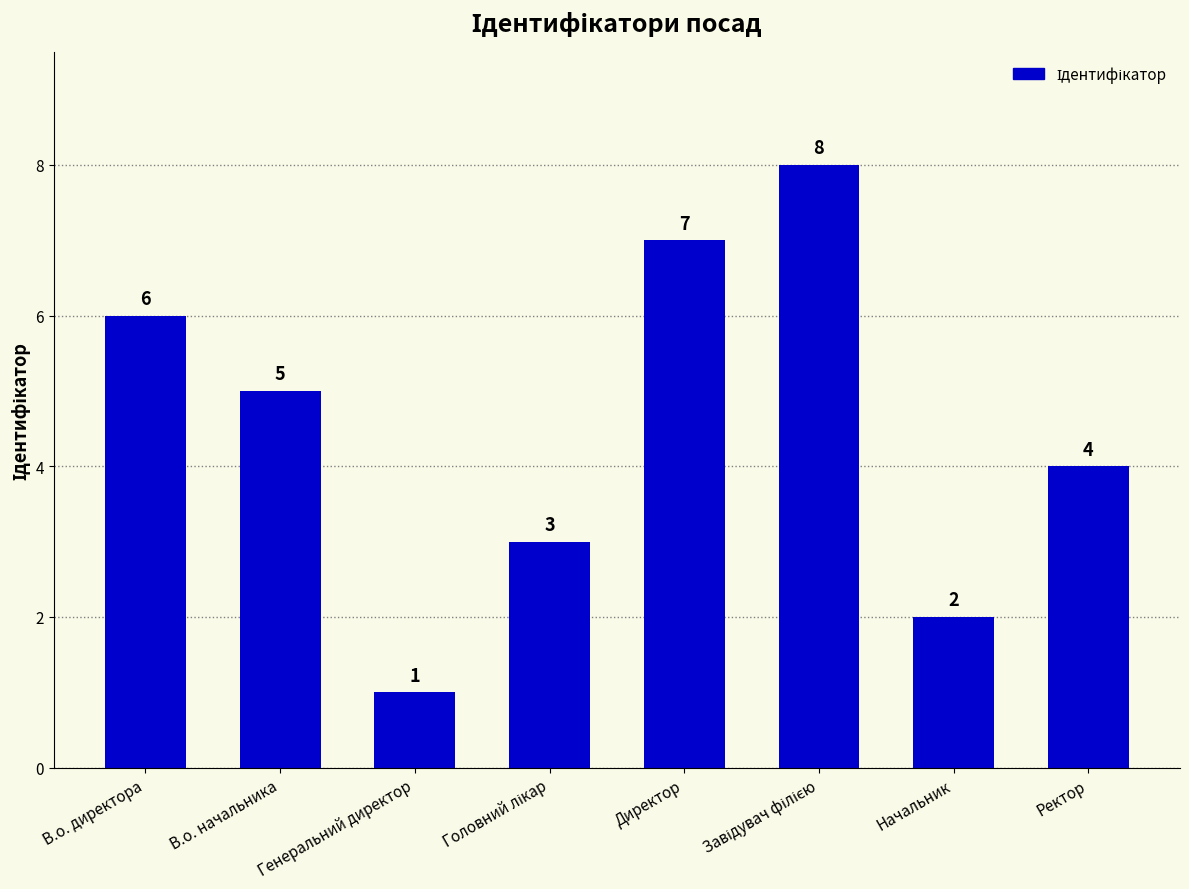

True or false: the data shows 1 at Генеральний директор.

True